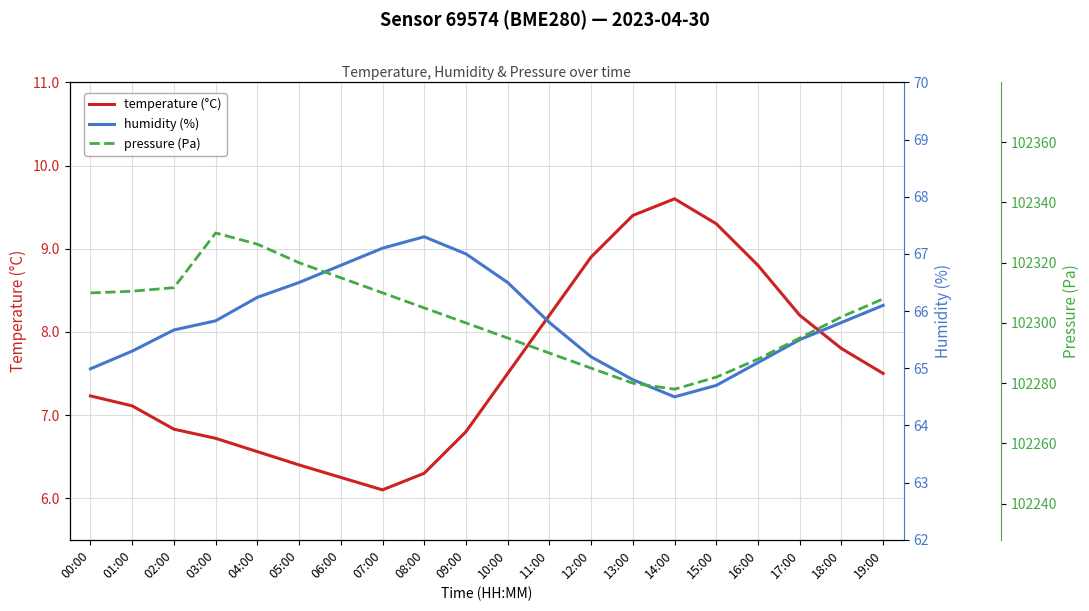

Where is pressure (Pa) nearest to the value 102303?

18:00